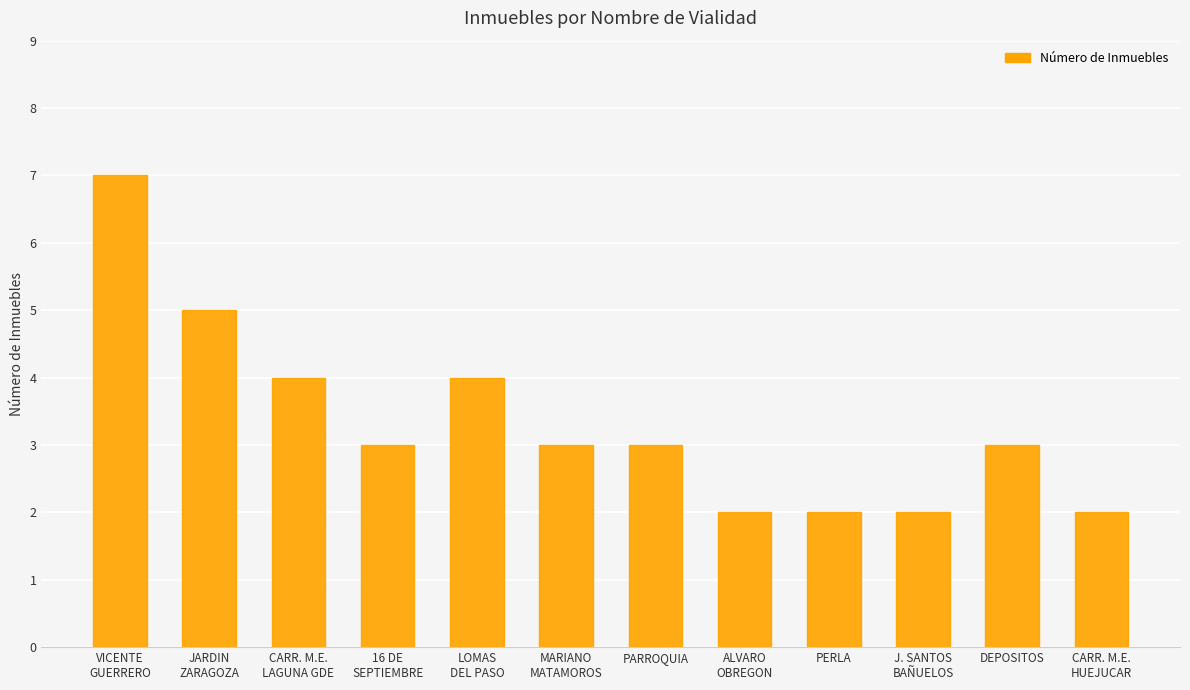

Read the value at PARROQUIA.

3